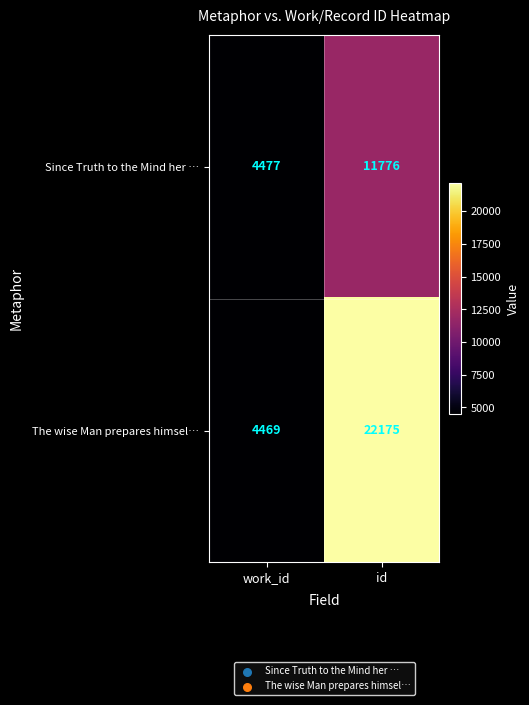

What is the difference between the maximum and minimum values in the Since Truth to the Mind her … series?

7299